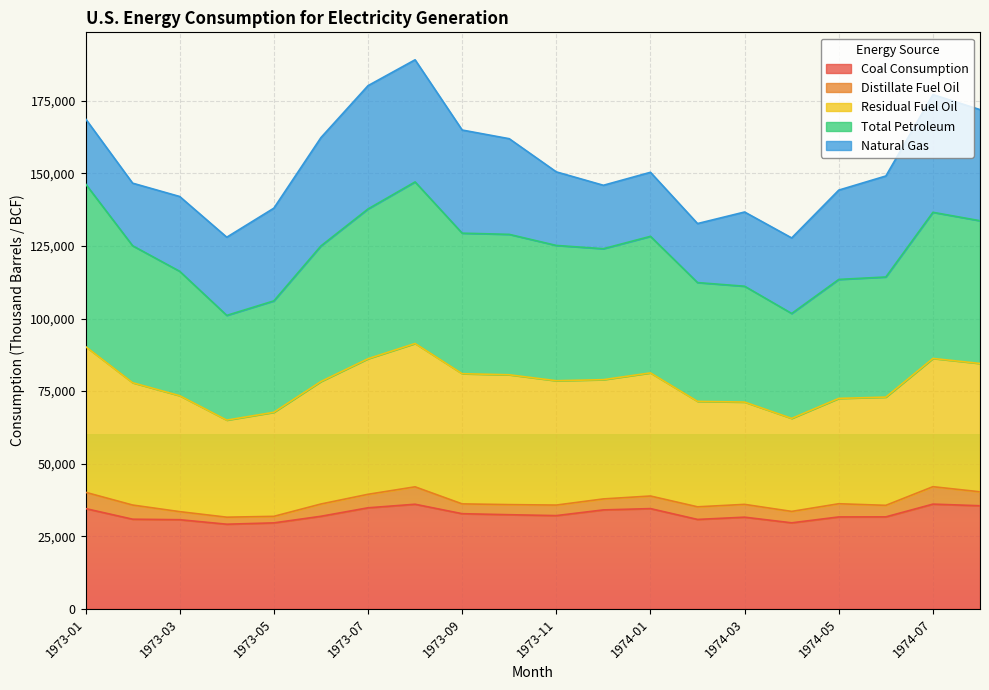

What is the lowest value of the Coal Consumption series?

29170.5